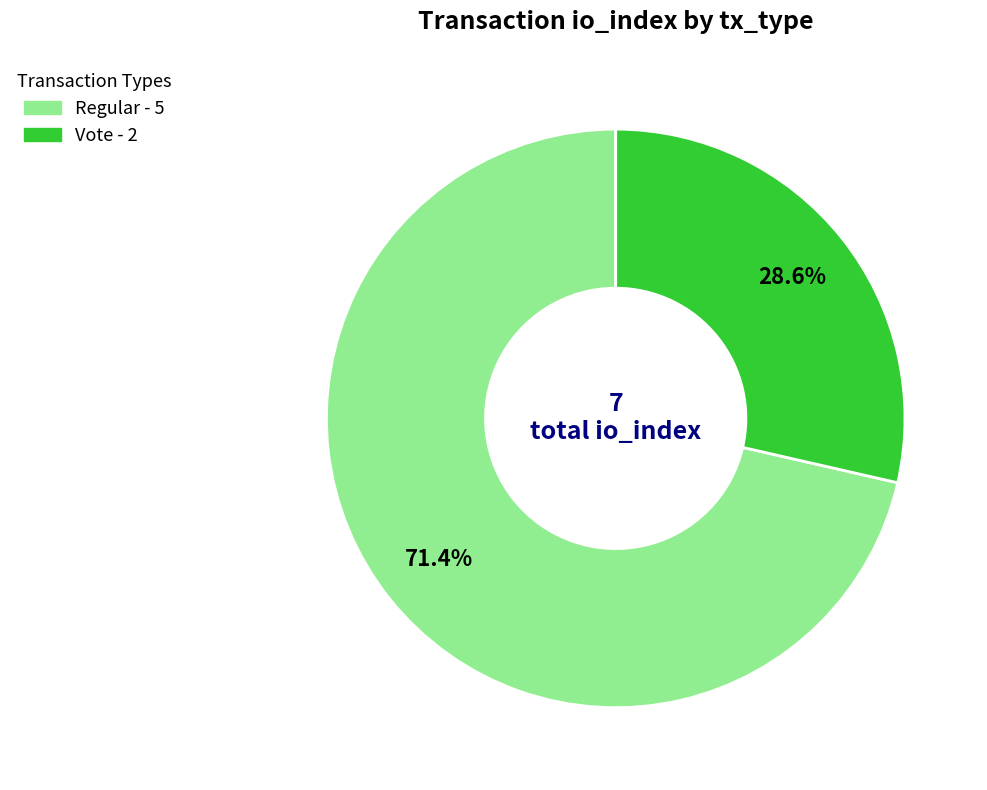

Is there any slice that represents more than half of the pie?

Yes